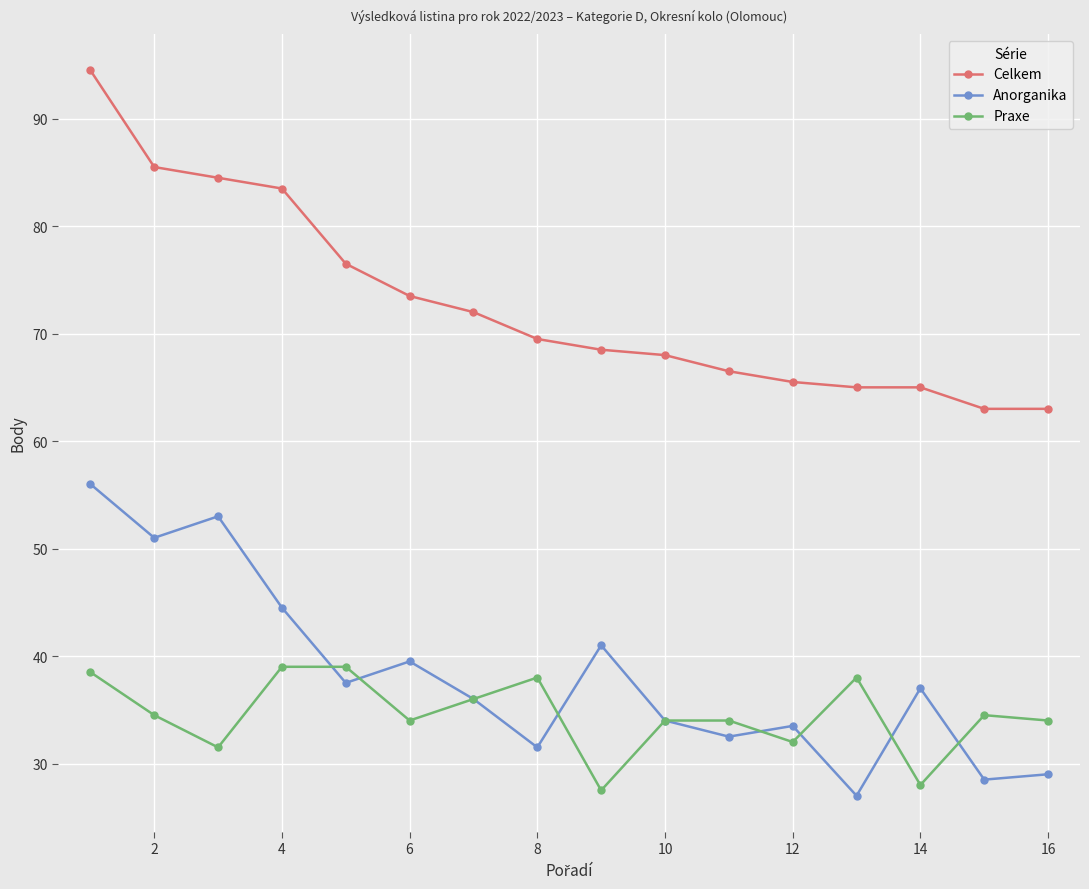

List the series in order of their peak value, highest first.

Celkem, Anorganika, Praxe